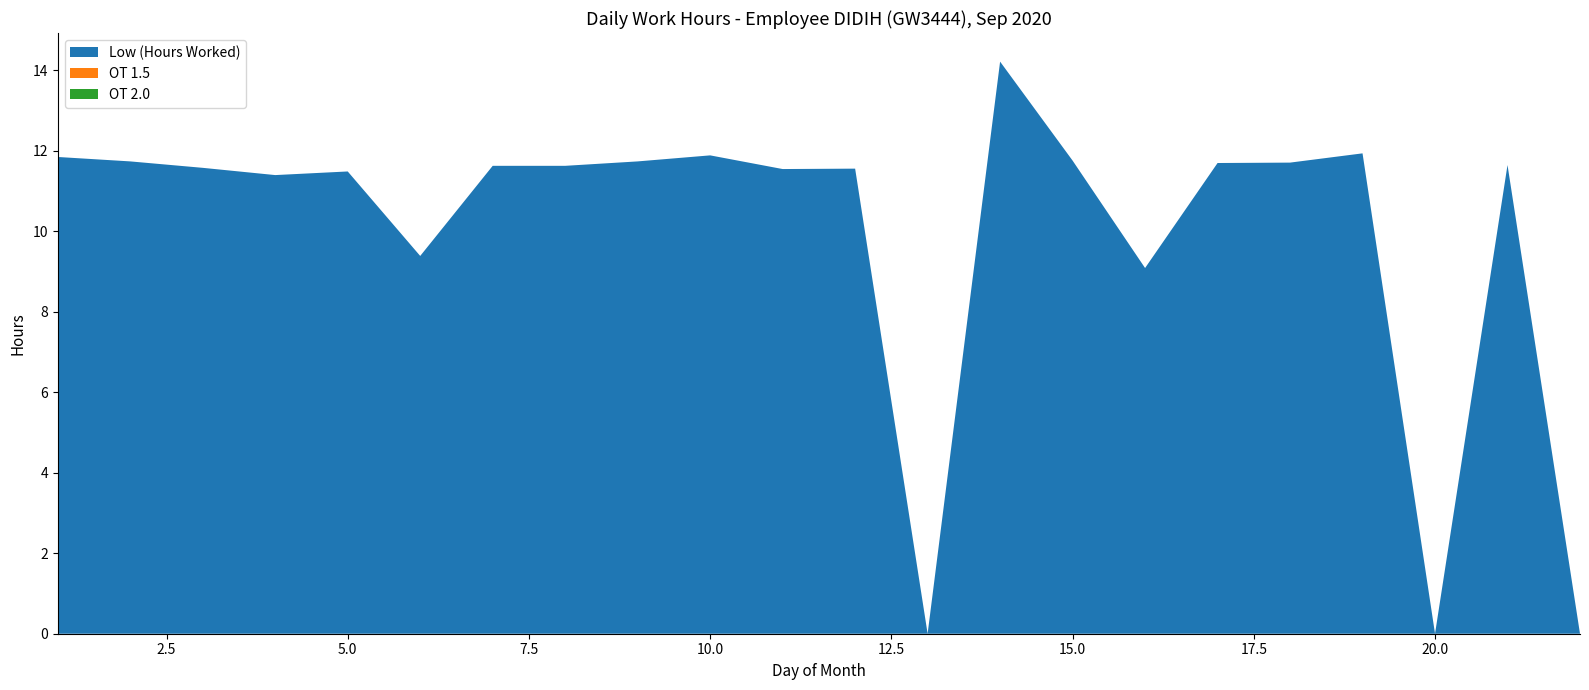

Reading left to right, extract all data points from this chart.

Low (Hours Worked): 11.8	11.7	11.6	11.4	11.5	9.4	11.6	11.6	11.7	11.9	11.6	11.6	0.0	14.2	11.8	9.1	11.7	11.7	11.9	0.0	11.7	0.0
OT 1.5: 0.0	0.0	0.0	0.0	0.0	0.0	0.0	0.0	0.0	0.0	0.0	0.0	0.0	0.0	0.0	0.0	0.0	0.0	0.0	0.0	0.0	0.0
OT 2.0: 0.0	0.0	0.0	0.0	0.0	0.0	0.0	0.0	0.0	0.0	0.0	0.0	0.0	0.0	0.0	0.0	0.0	0.0	0.0	0.0	0.0	0.0